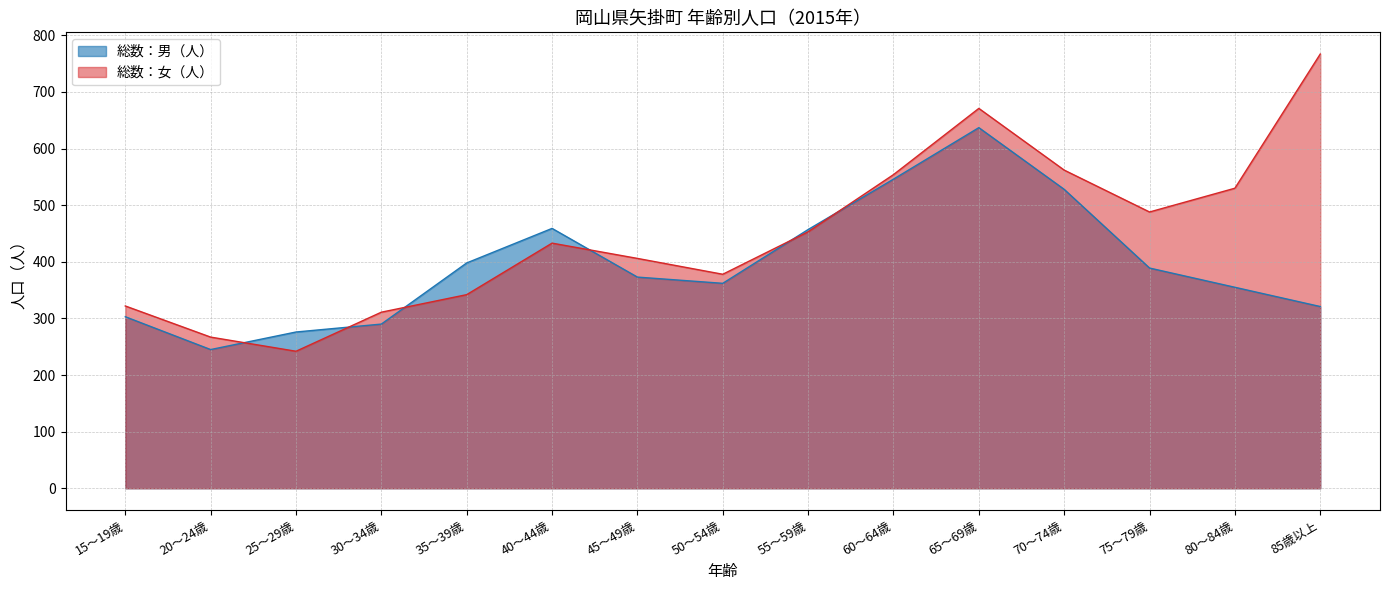

What position from the right is 40～44歳?

10